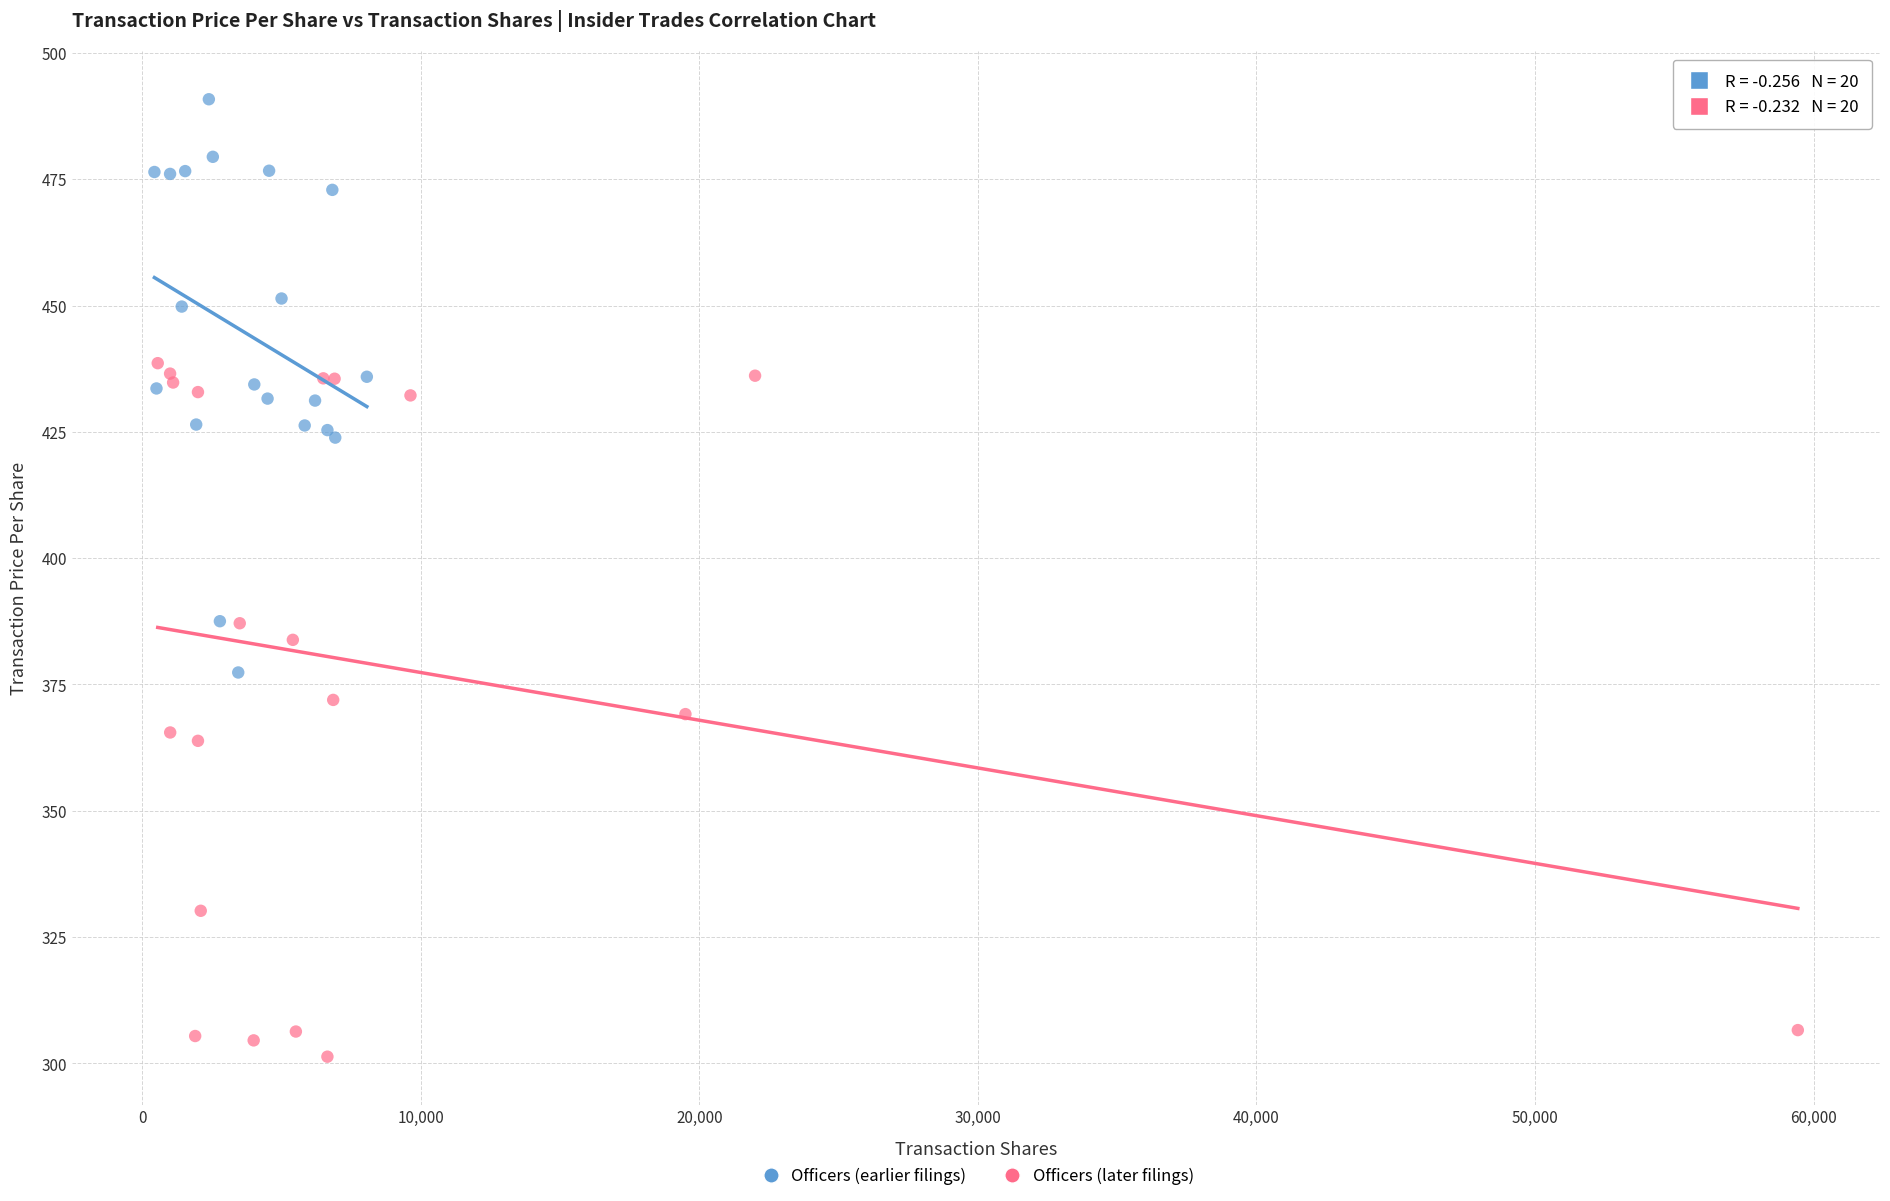

Which series reaches the maximum Y coordinate?

Officers (earlier filings)